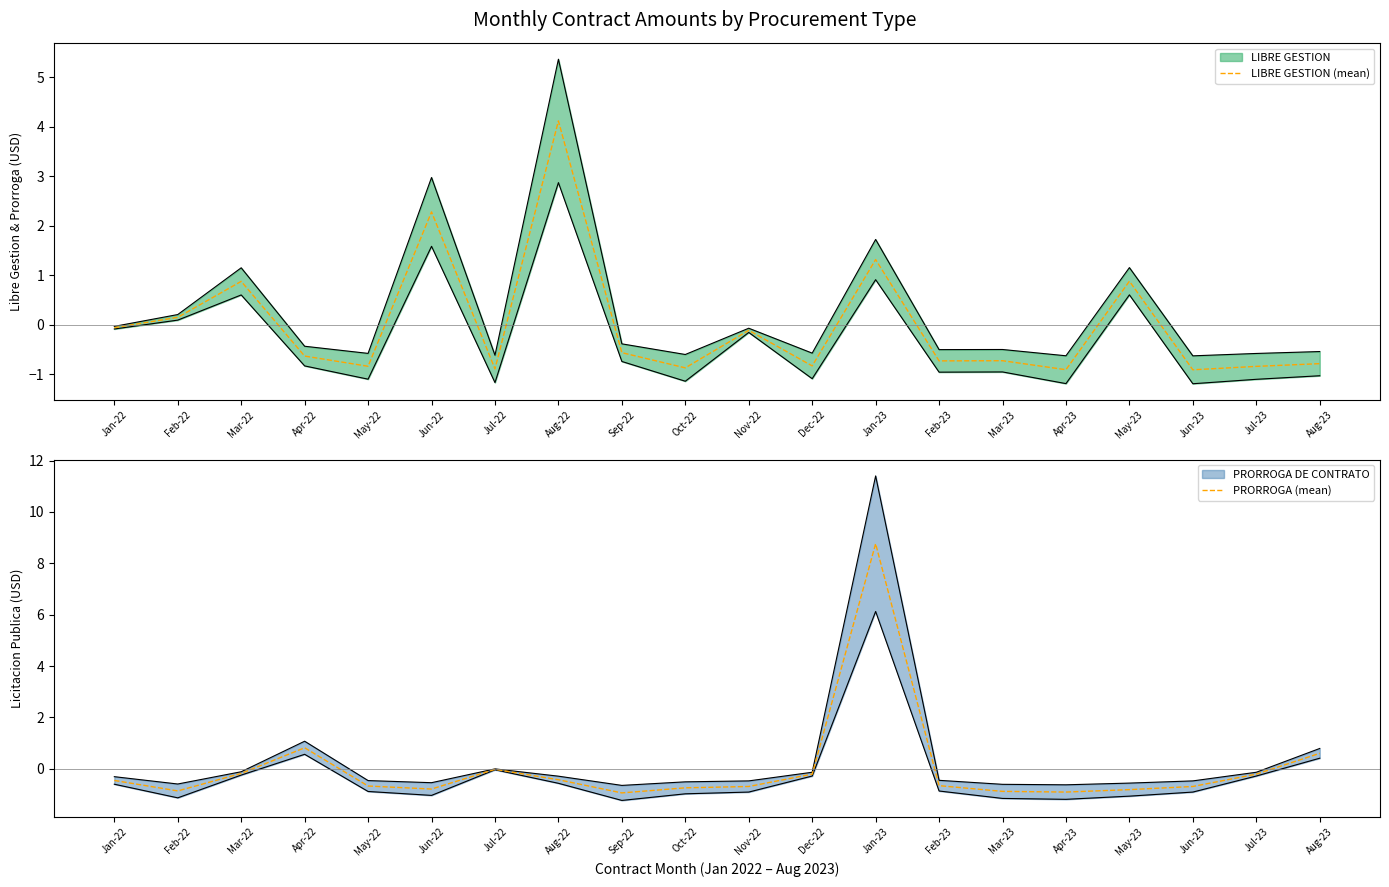

Where do LIBRE GESTION (mean) and PRORROGA (mean) first cross each other?

Mar-22 and Apr-22